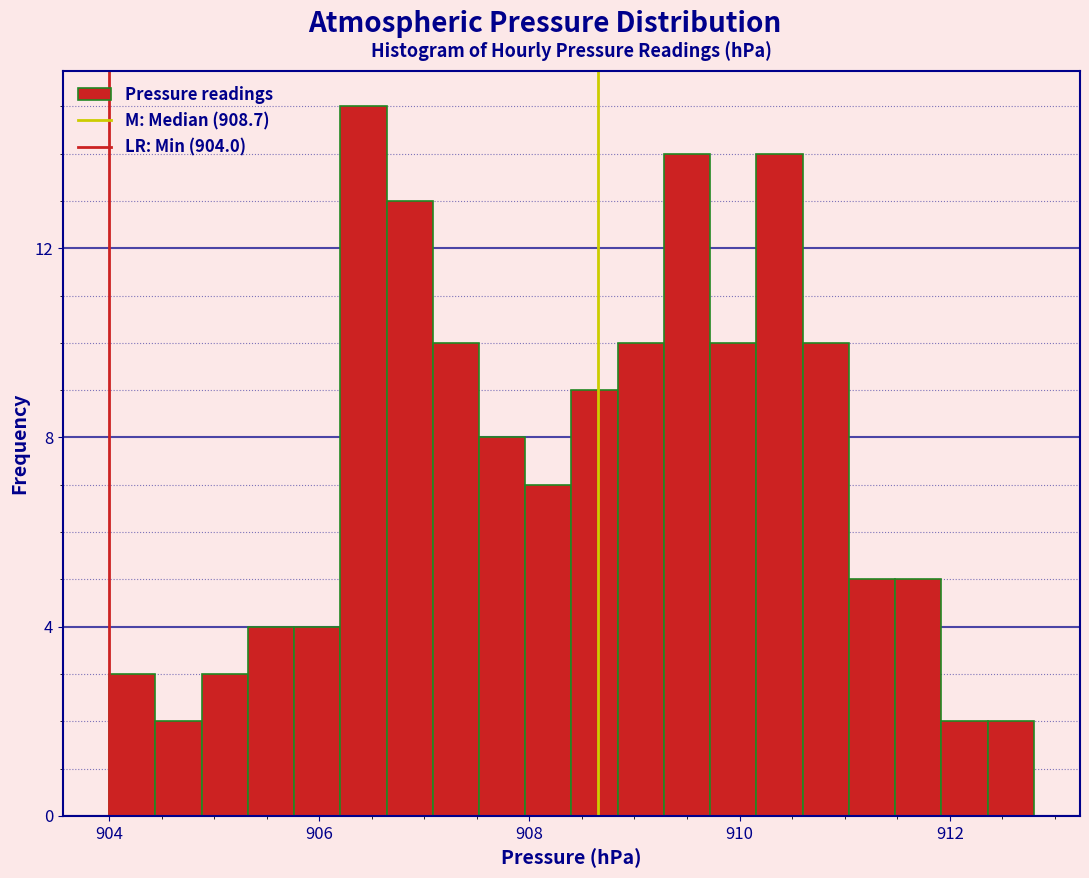

Read against the x-axis, roughly where is the centre of the tallest bar?

906.4